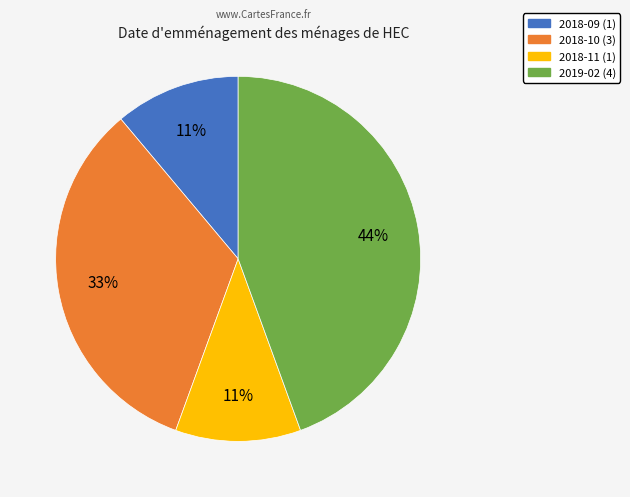

Approximately how many times larger is the value at 2018-11 compared to 2018-09?

1.0